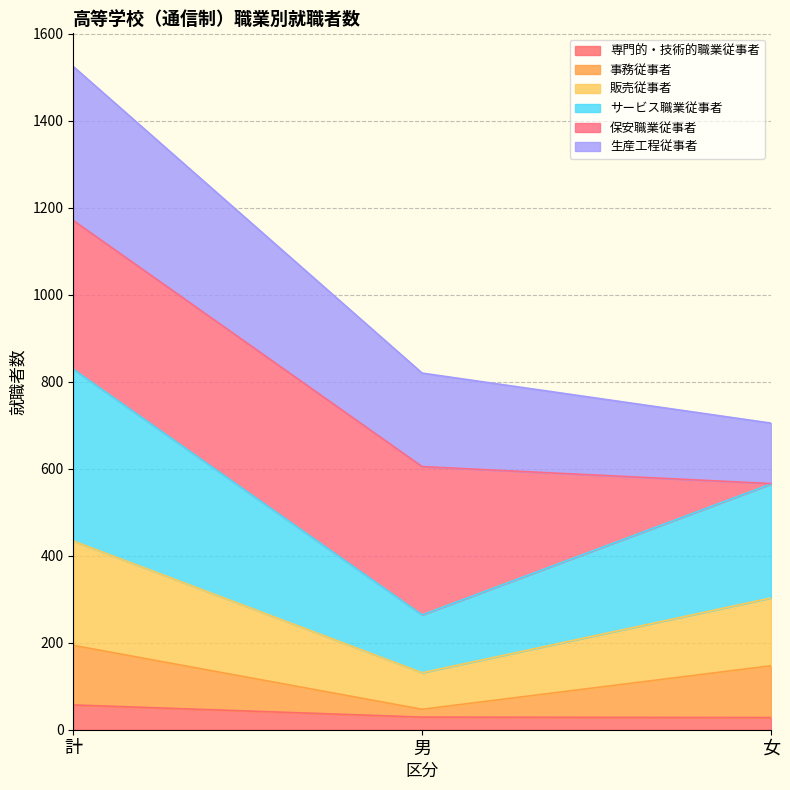

At which category is the sum across all series the highest?

計